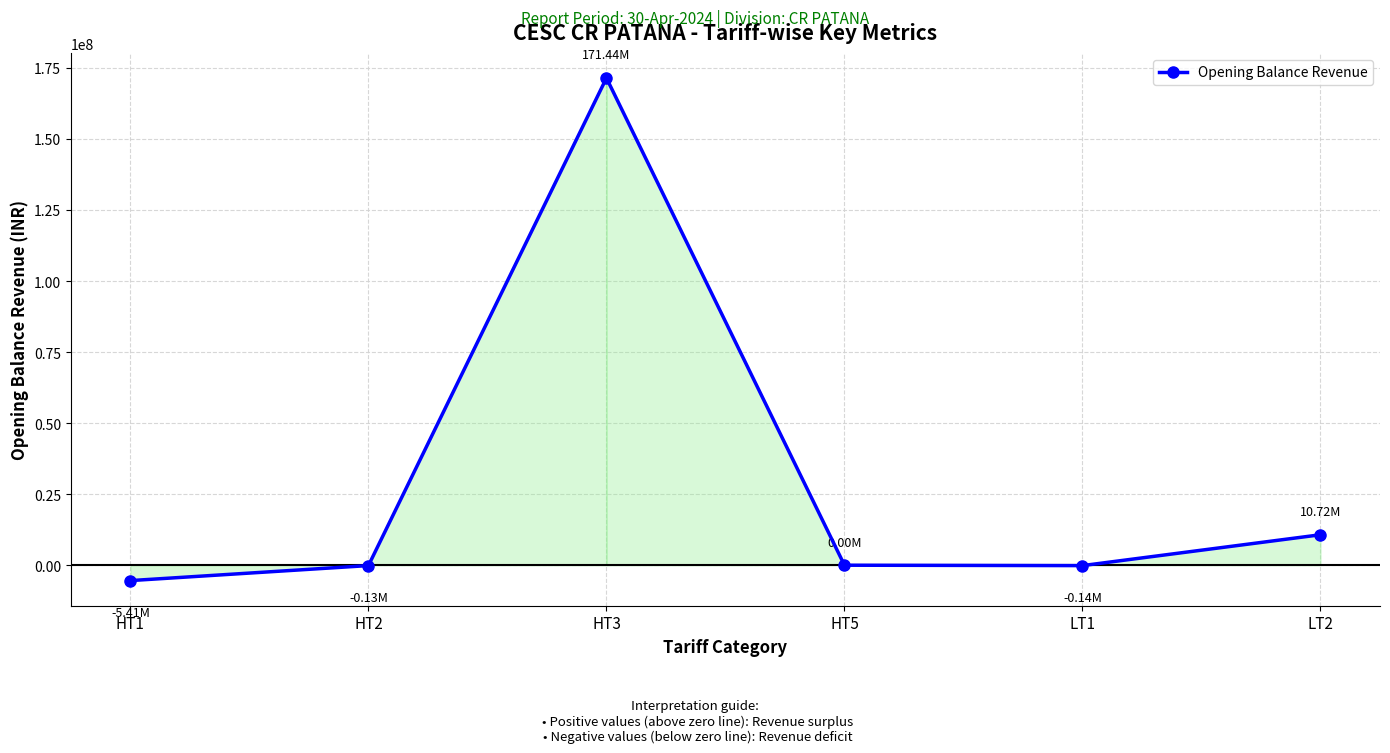

Is it true that the value at HT3 is 101980606.3?

False